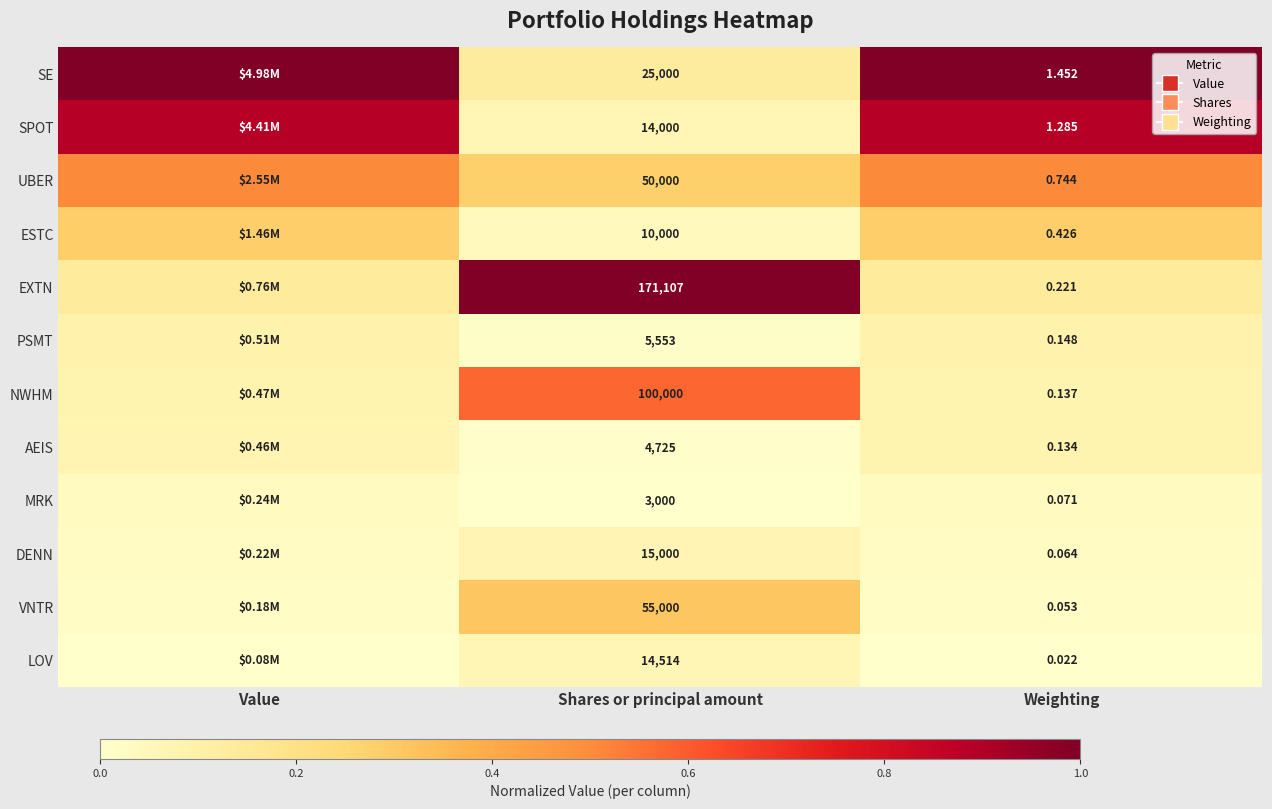

Is it true that SPOT equals 0.9 at Value?

True